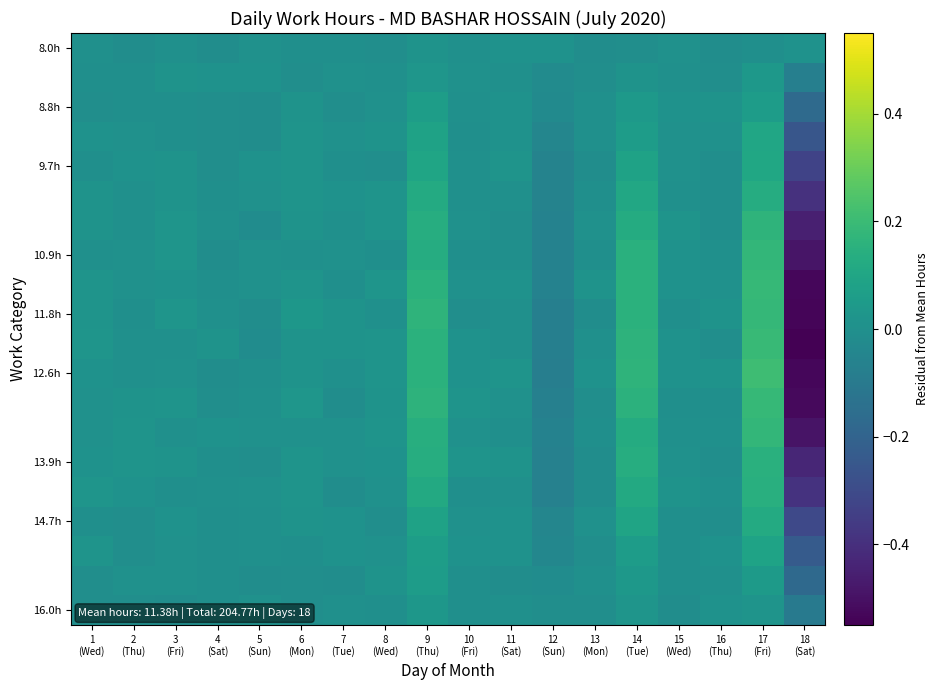

Count the number of data series in this chart.

20